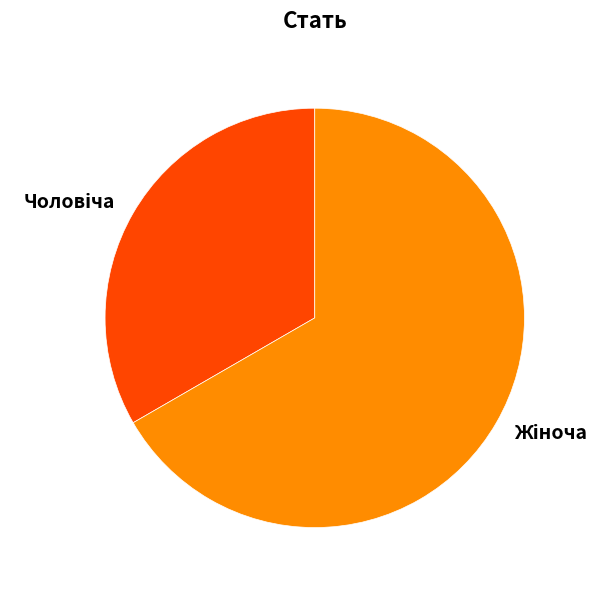

Is there a majority slice in this chart?

Yes